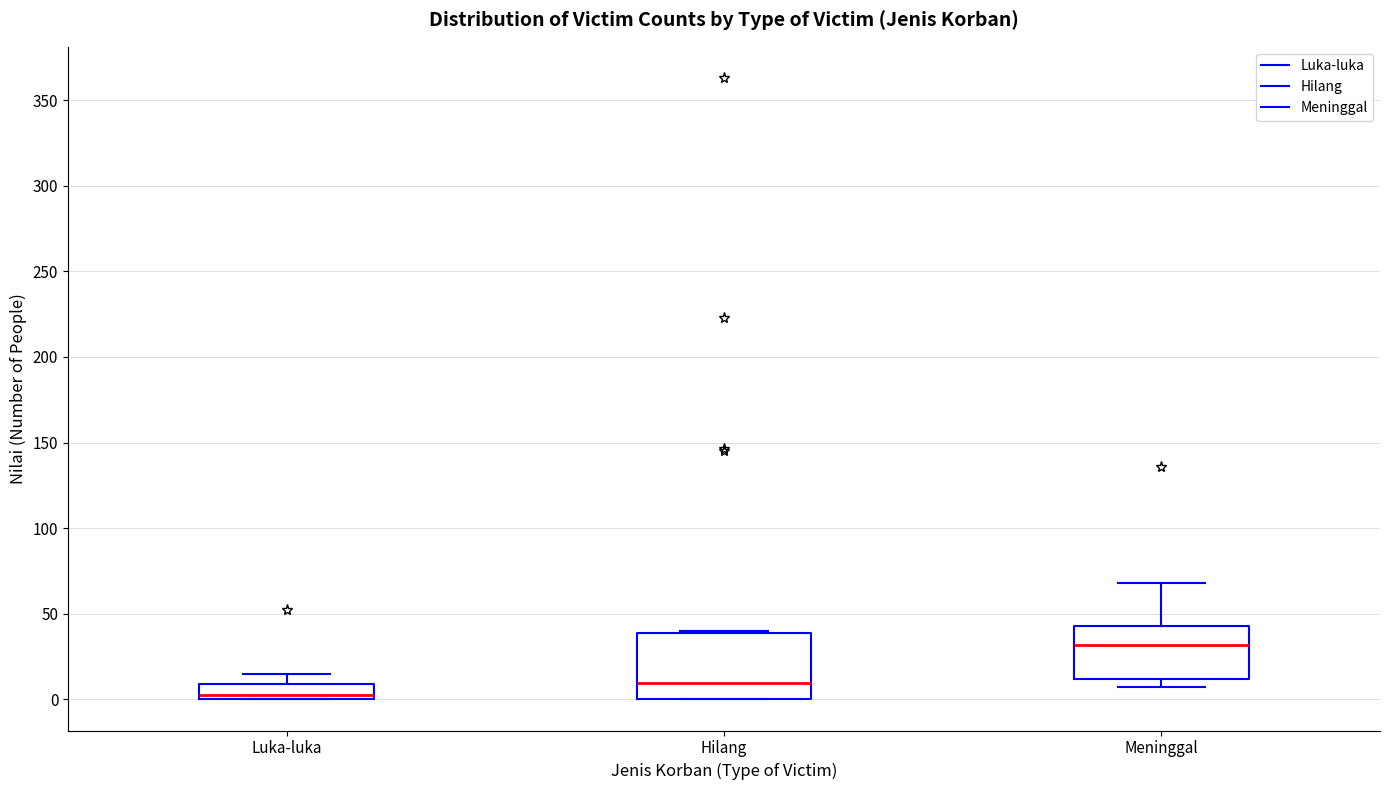

Comparing the boxes themselves (not the whiskers), which one is the tallest?

Hilang